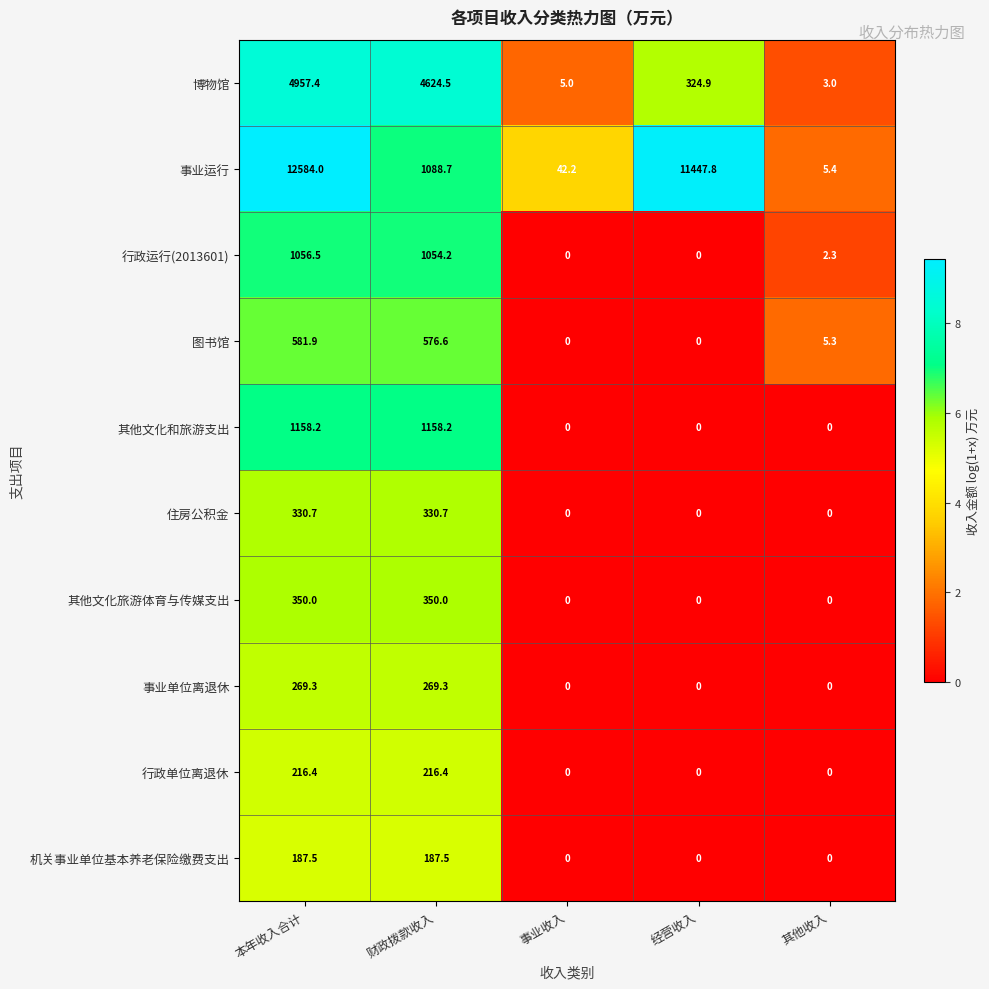

Which series has the largest total across all categories?

事业运行